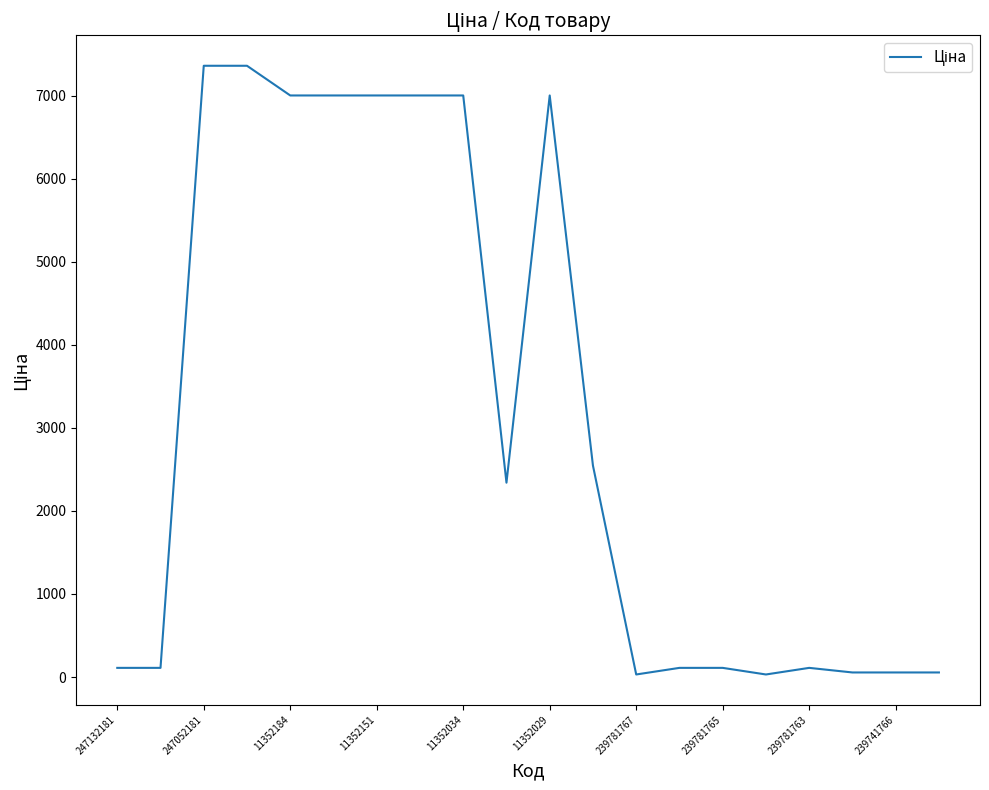

What is the maximum value shown in the chart?

7360.2